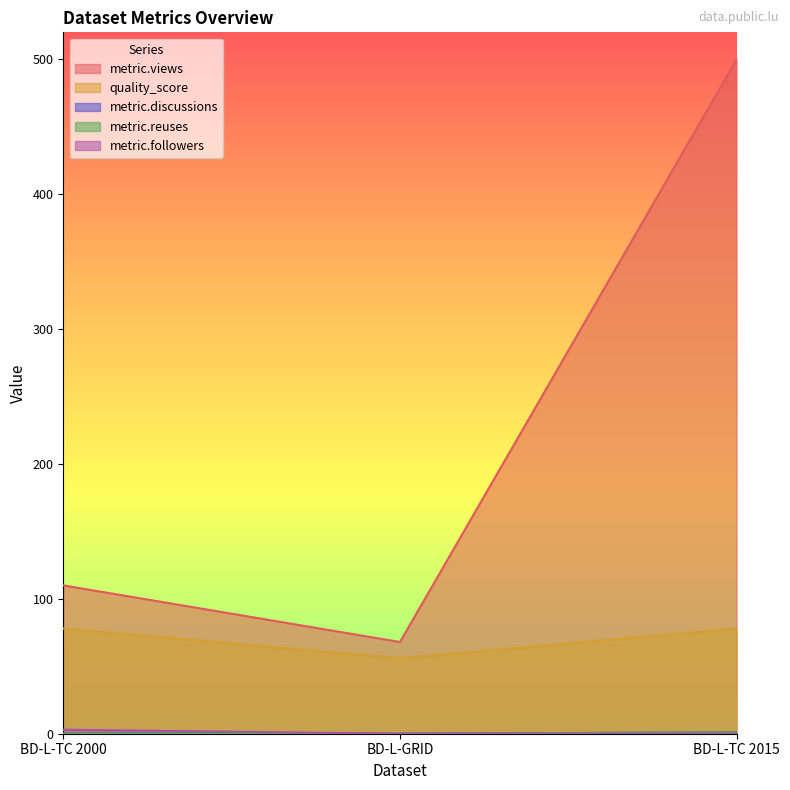

At which category is the sum across all series the highest?

BD-L-TC 2015